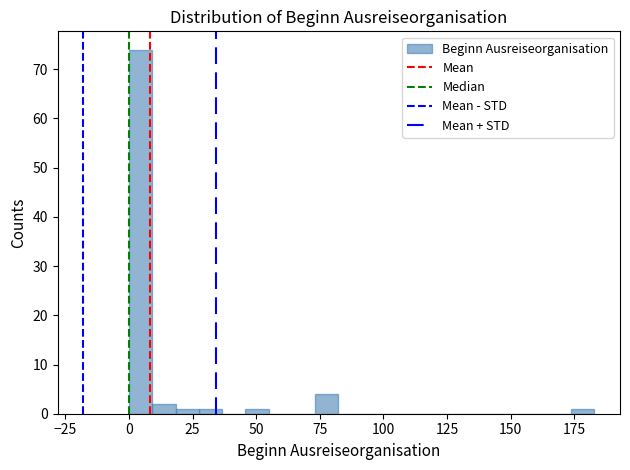

Read against the x-axis, roughly where is the centre of the tallest bar?

5